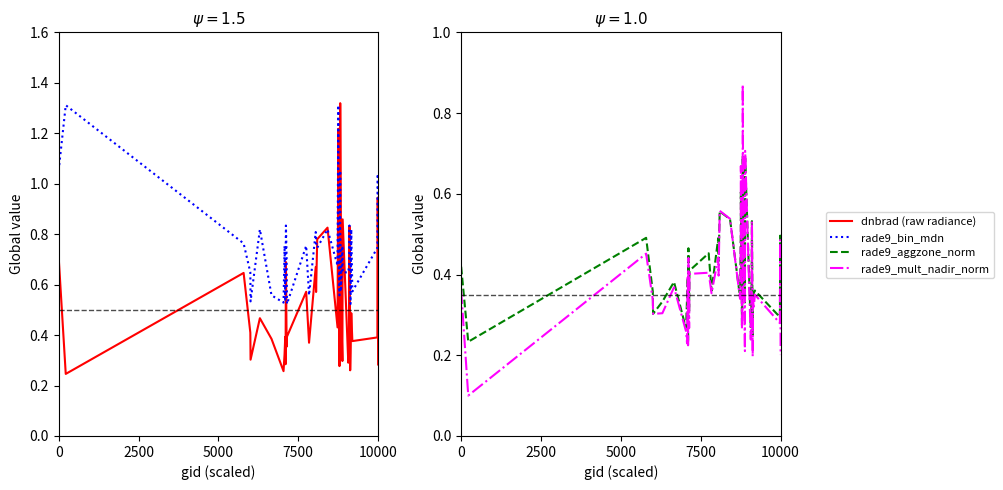

What is the average value of the rade9_bin_mdn series?

0.7